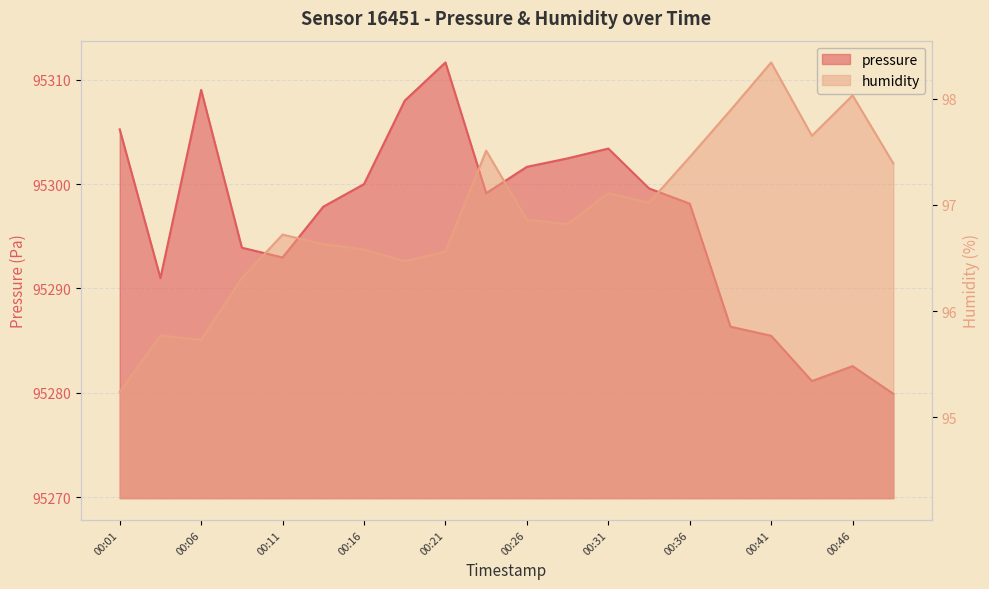

Does the chart display data point markers on the line(s)?

No